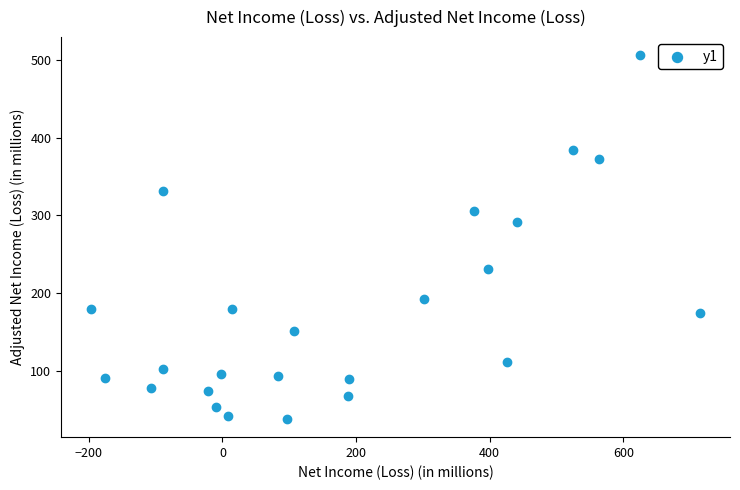

What Y value in the scatter plot is closest to 272?

291